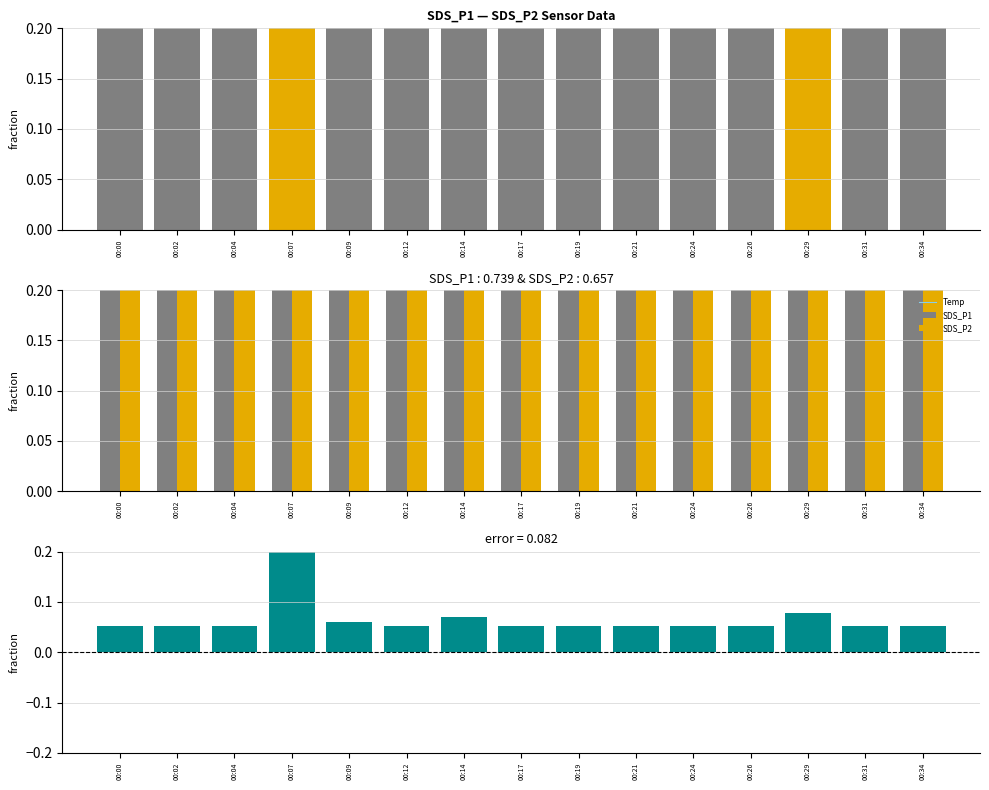

Reading left to right, transcribe all the data shown in this chart.

Temp: 00:00=1.0	00:02=1.0	00:04=1.0	00:07=1.0	00:09=1.0	00:12=1.0	00:14=1.0	00:17=1.0	00:19=1.0	00:21=1.0	00:24=1.0	00:26=1.0	00:29=1.0	00:31=1.0	00:34=1.0
SDS_P1: 00:00=0.6	00:02=0.7	00:04=0.7	00:07=1.0	00:09=0.6	00:12=0.6	00:14=0.7	00:17=0.7	00:19=0.7	00:21=0.7	00:24=0.7	00:26=0.7	00:29=1.0	00:31=0.7	00:34=0.8
SDS_P2: 00:00=0.6	00:02=0.6	00:04=0.6	00:07=0.6	00:09=0.6	00:12=0.6	00:14=0.7	00:17=0.6	00:19=0.7	00:21=0.7	00:24=0.7	00:26=0.7	00:29=0.9	00:31=0.7	00:34=0.7